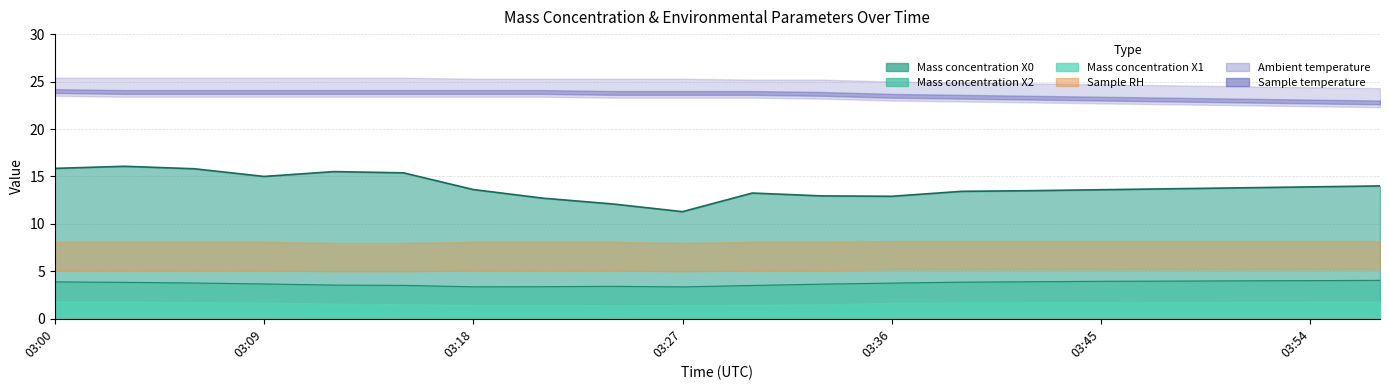

At 03:42, list the series in order from largest to smallest.

Sample temperature, Ambient temperature, Mass concentration X0, Sample RH, Mass concentration X2, Mass concentration X1